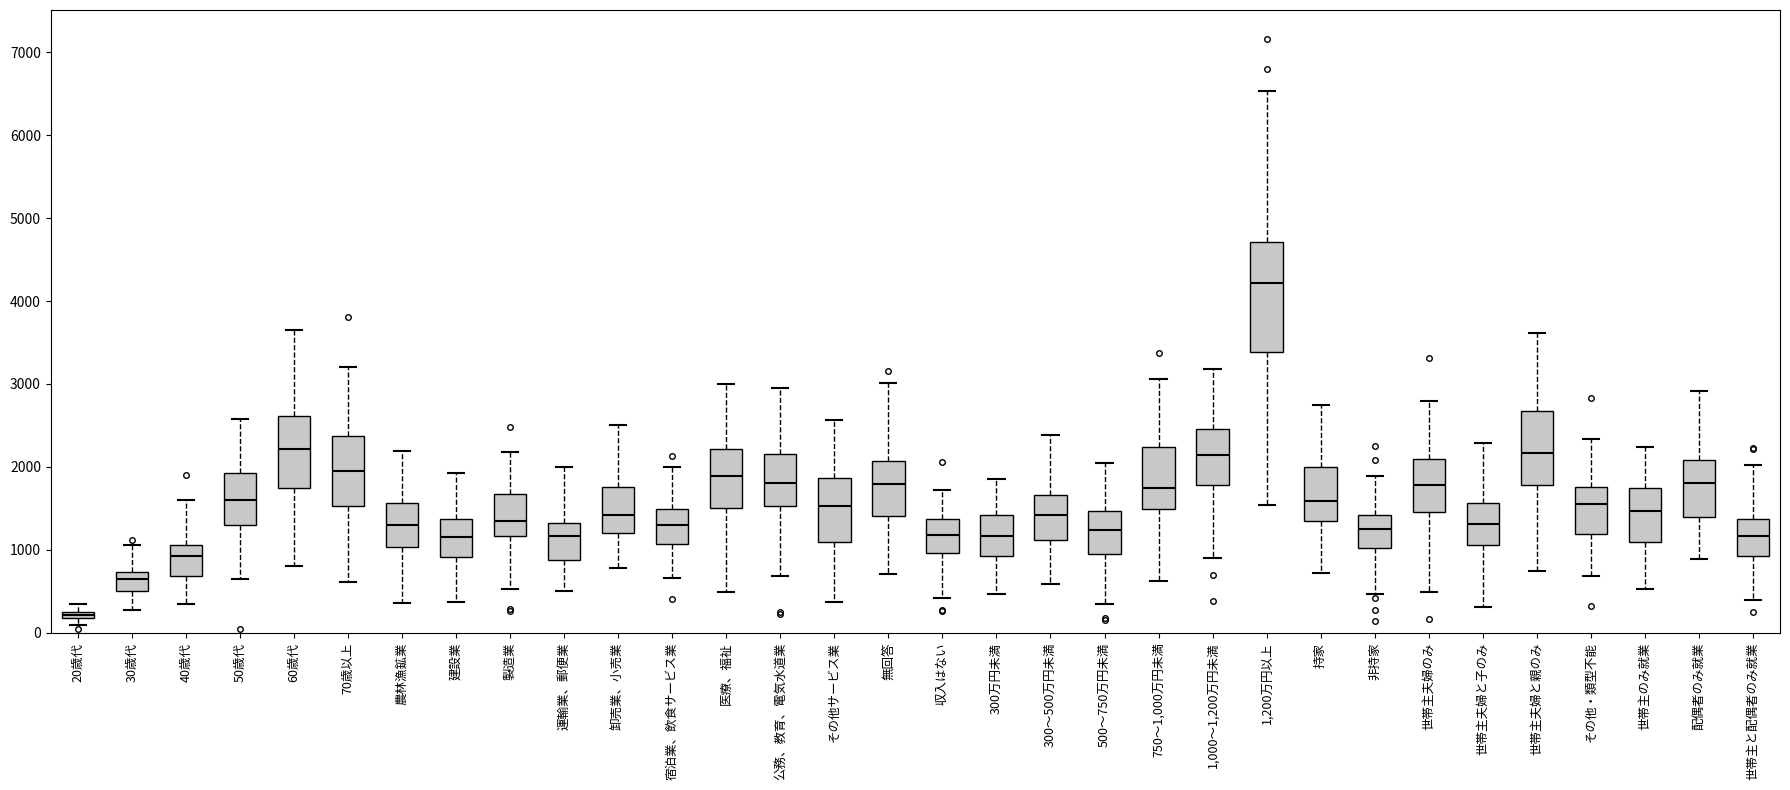

Comparing the boxes themselves (not the whiskers), which one is the tallest?

1,200万円以上